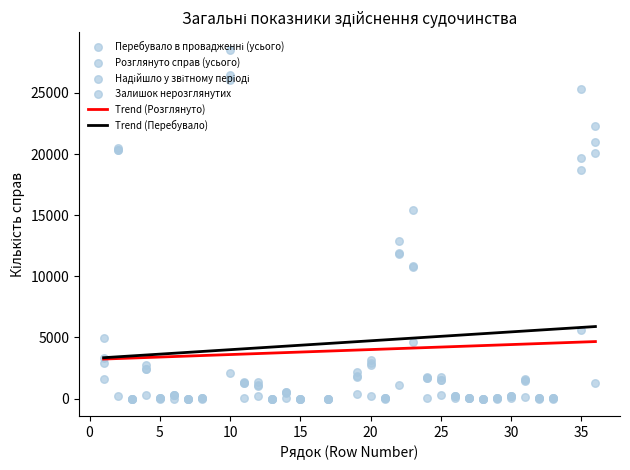

Is the value of Залишок нерозглянутих at 3 greater than the value of Надійшло у звітному періоді at 12?

No